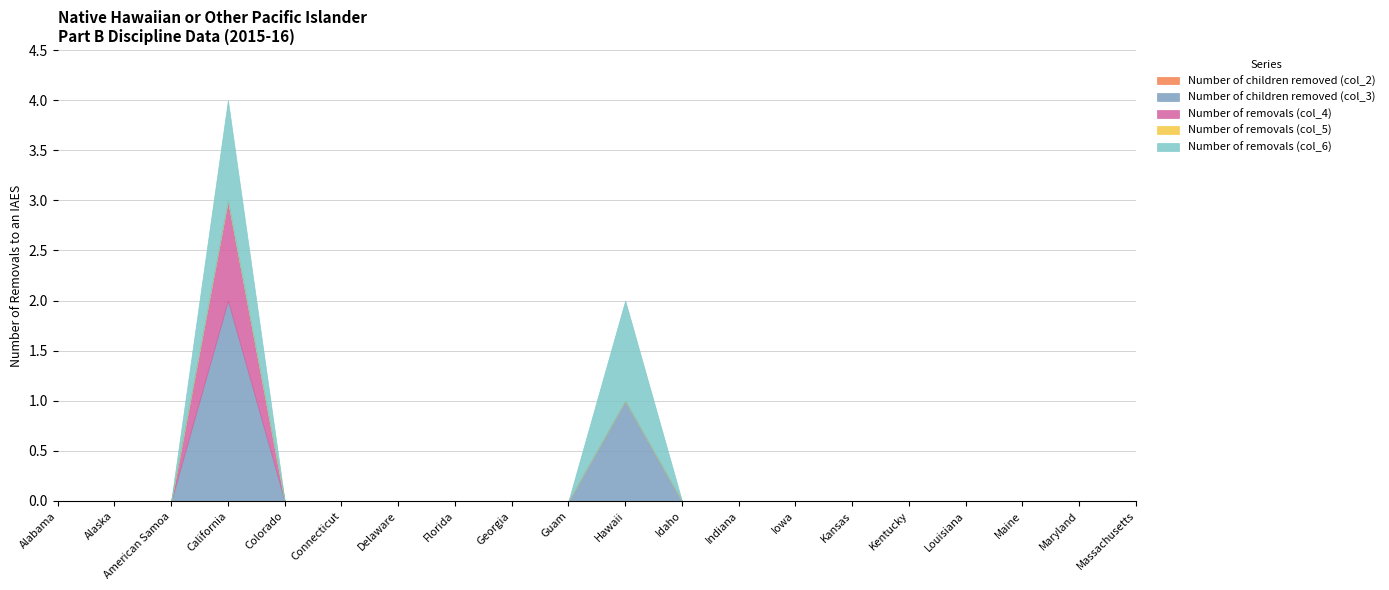

True or false: Number of removals (col_6) has more than 2 points higher than both neighbors.

False